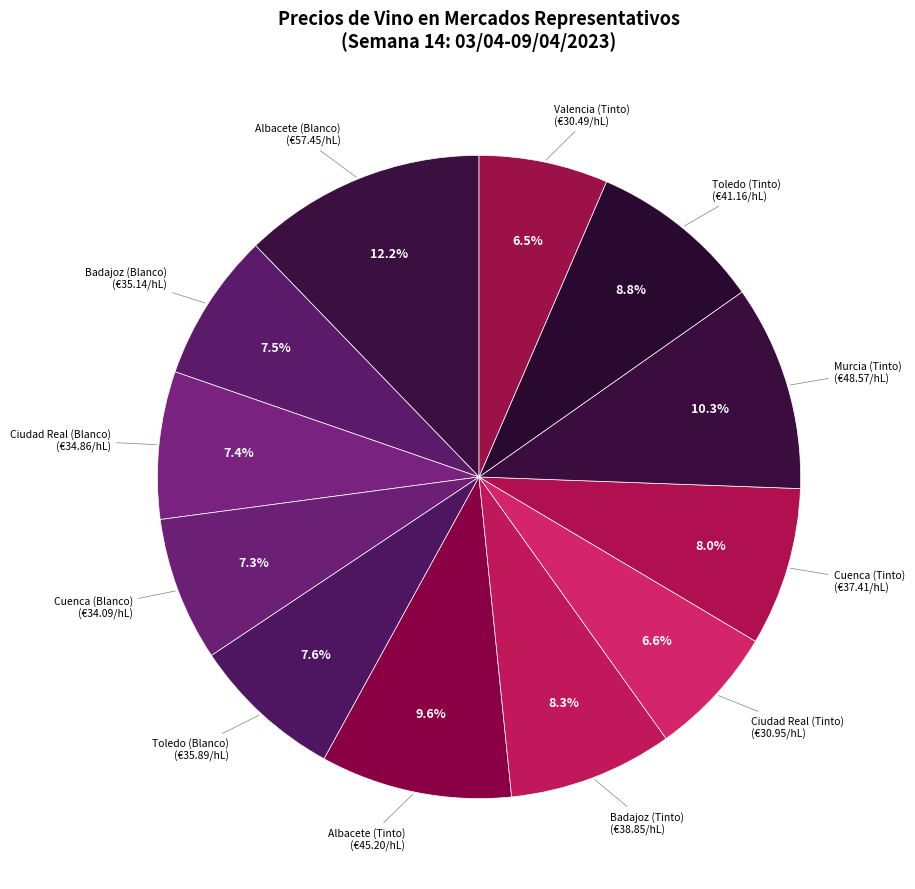

Count the number of slices in the pie.

12